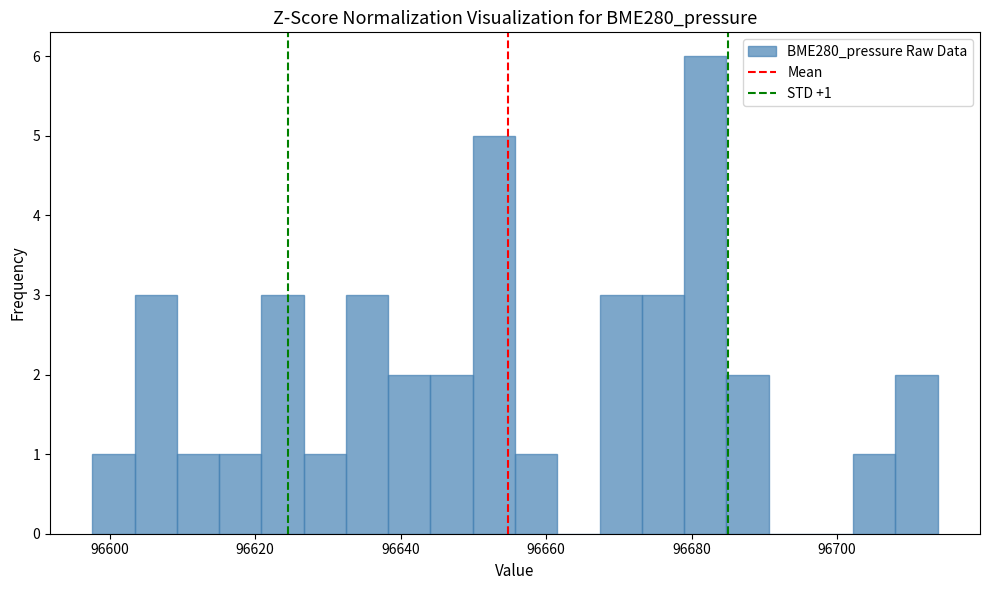

Read against the x-axis, roughly where is the centre of the tallest bar?

96682